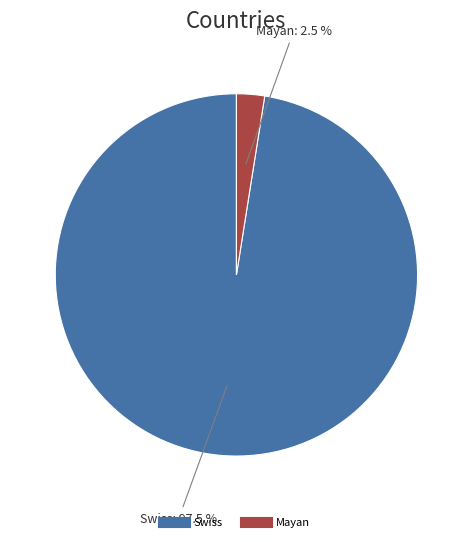

Approximately how many times larger is the value at Swiss compared to Mayan?

39.0